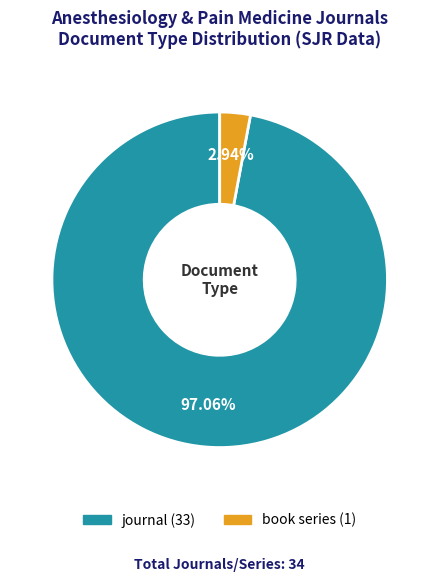

How many slices are in this pie chart?

2